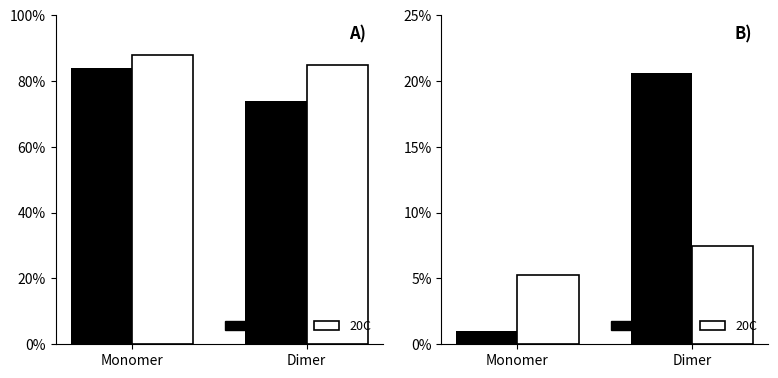

The 100C series shows 20.6 at Dimer. True or false?

True